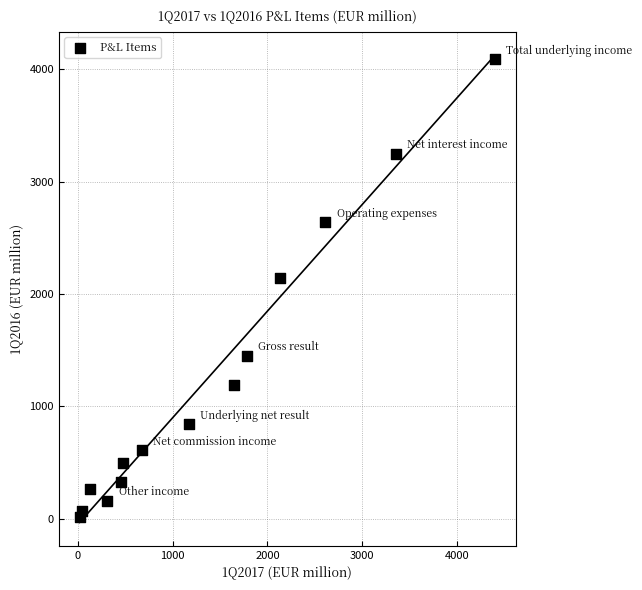

What Y value in the scatter plot is closest to 2051?

2140.1